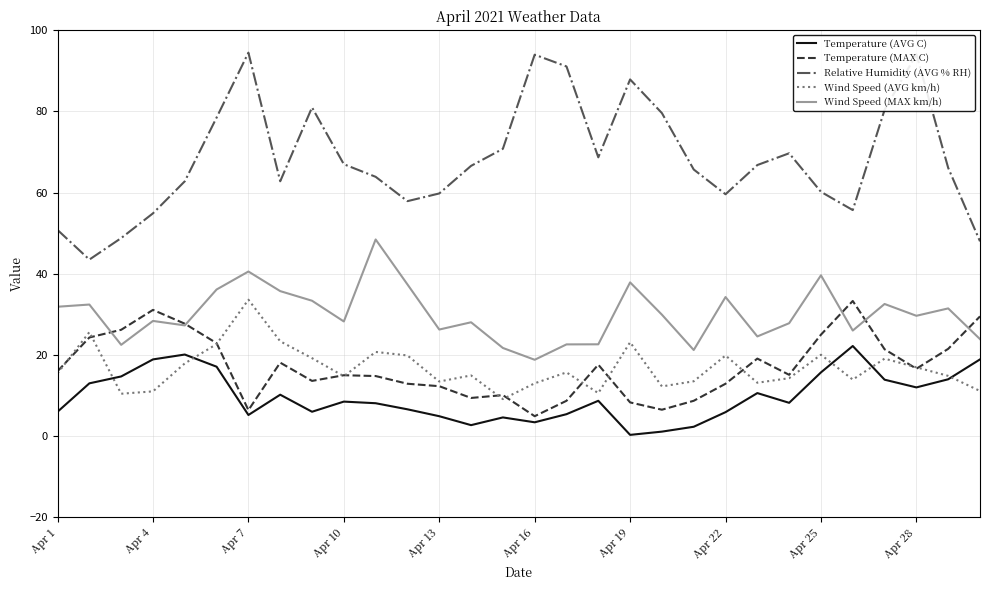

Which series has the largest range (max minus min)?

Relative Humidity (AVG % RH)